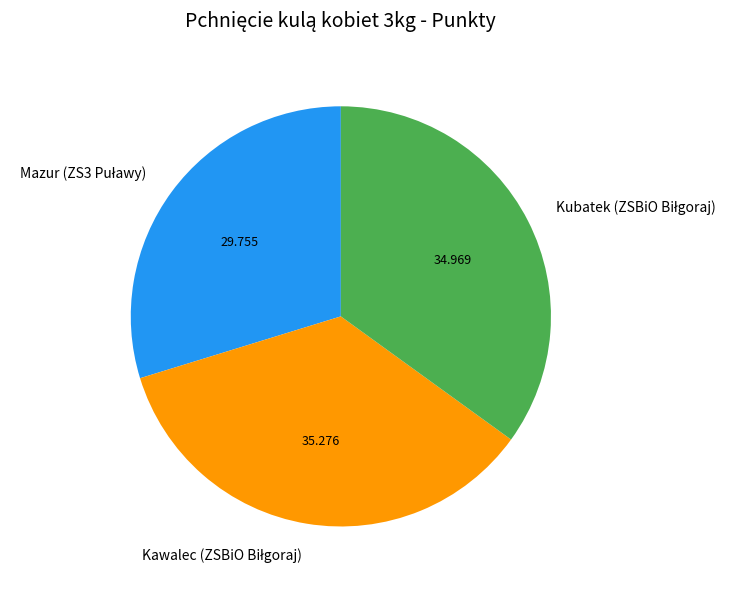

Is there any slice that represents more than half of the pie?

No